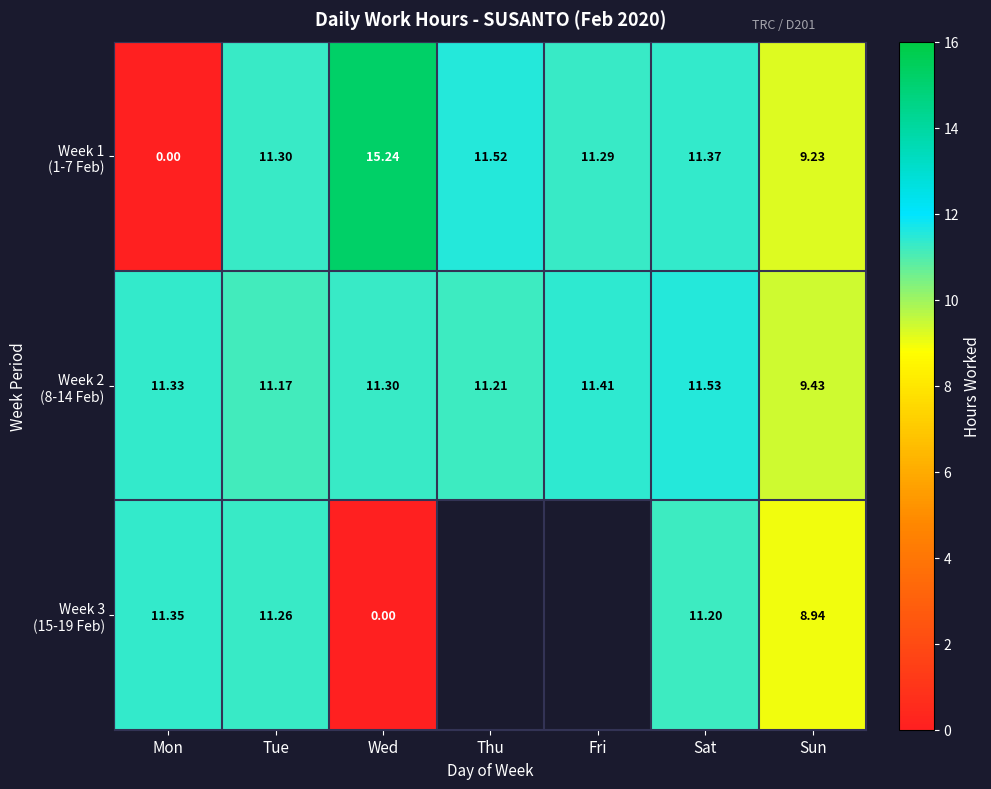

Where is Week 3 (15-19 Feb) nearest to the value 5?

Sun